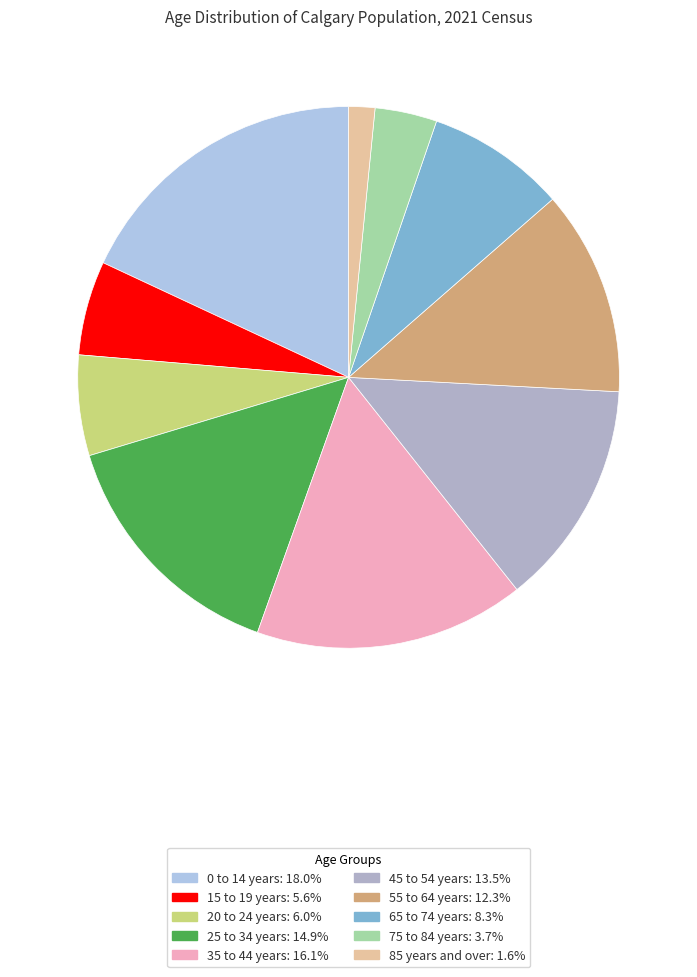

The 55 to 64 years slice represents 19% of the pie. True or false?

False